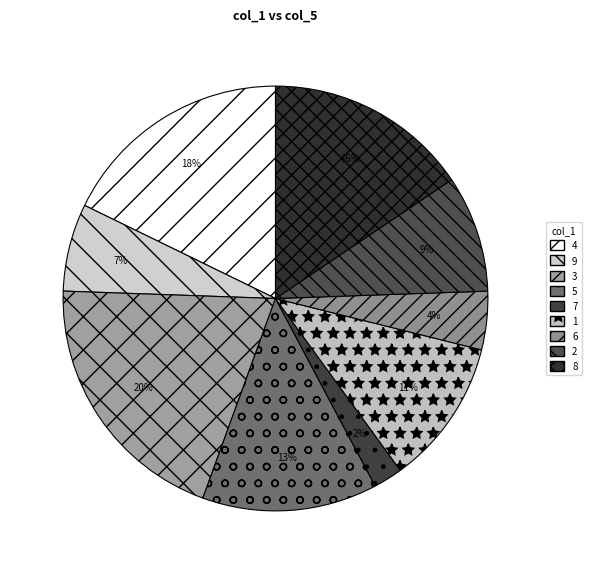

What is the ratio of the value at 1 to the value at 8?

0.7